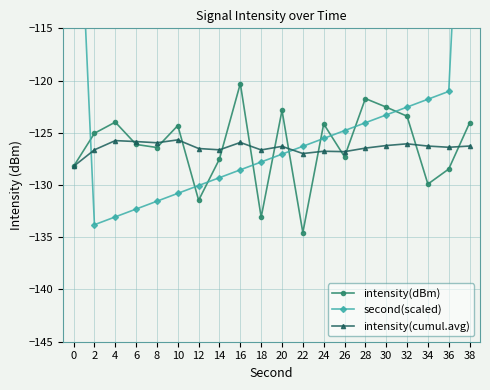

List the labels in order of intensity(cumul.avg) value, largest first.

10, 4, 6, 16, 8, 32, 30, 38, 34, 20, 36, 28, 12, 14, 2, 18, 24, 26, 22, 0